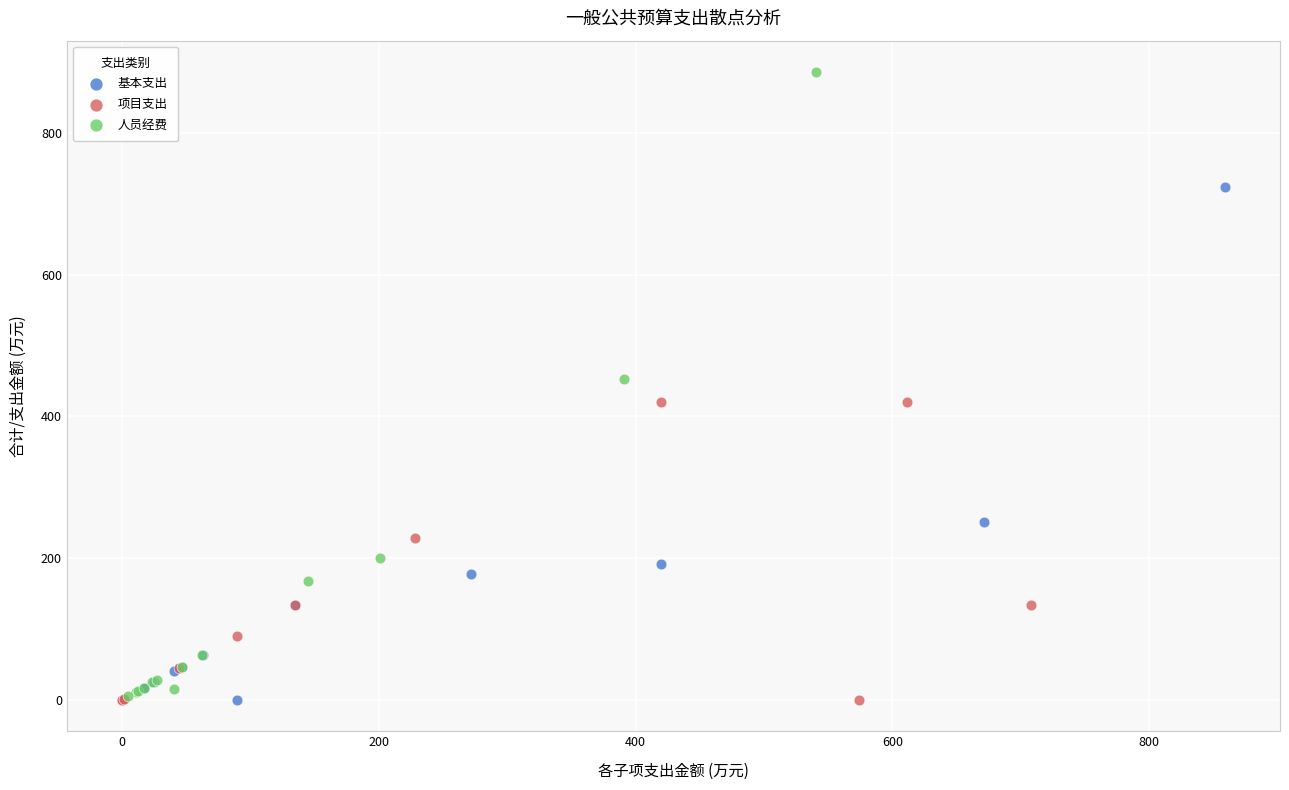

What are all the series names shown in the legend?

基本支出, 项目支出, 人员经费